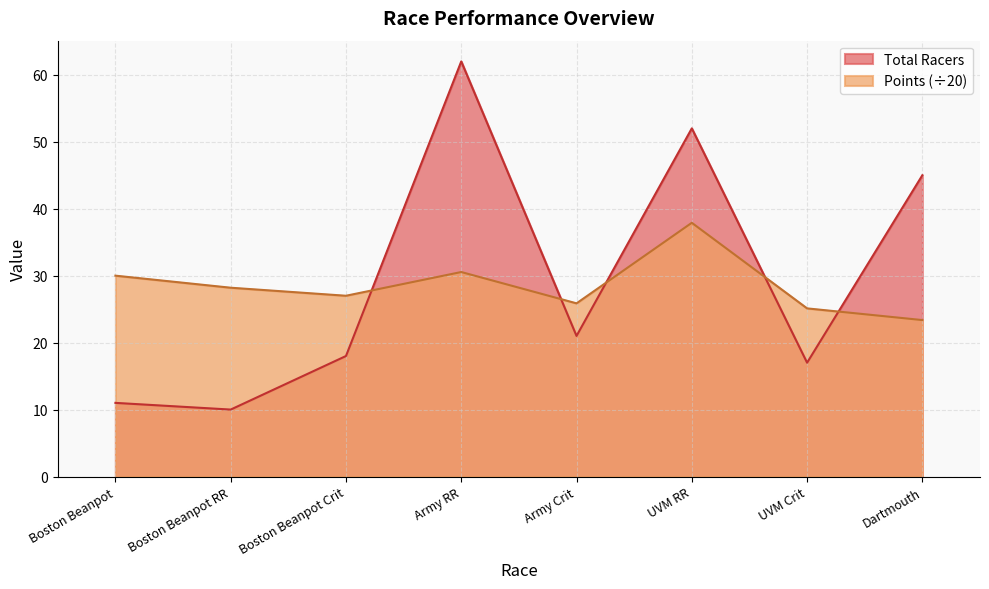

In Total Racers, how many points are higher than both neighbors (excluding endpoints)?

2